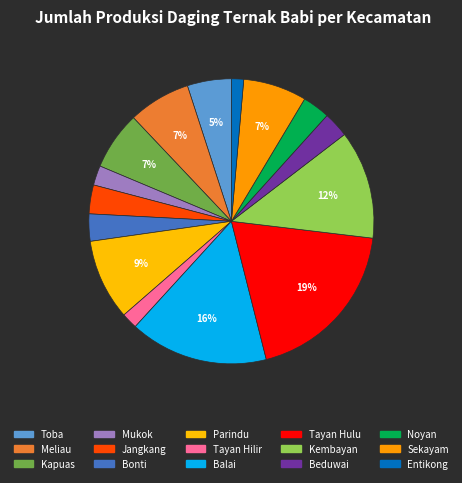

To the nearest percent, what percentage of the pie is Tayan Hilir?

2%